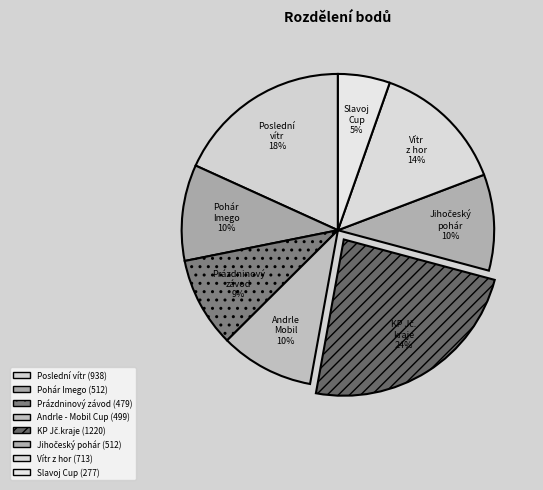

Do Slavoj Cup and Andrle - Mobil Cup together represent more than half of the pie?

No